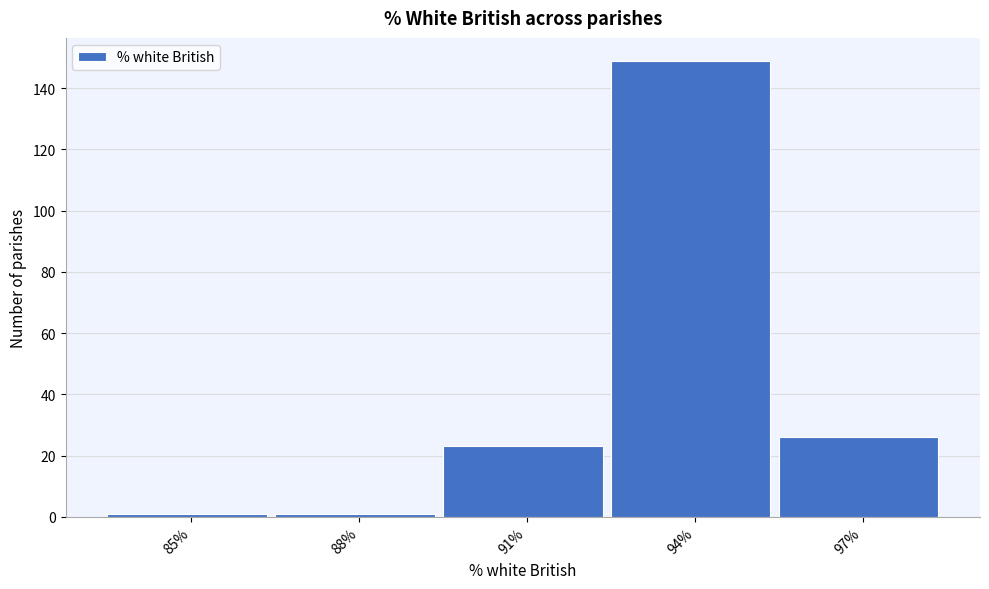

Reading left to right, extract all data points from this chart.

1	1	23	149	26